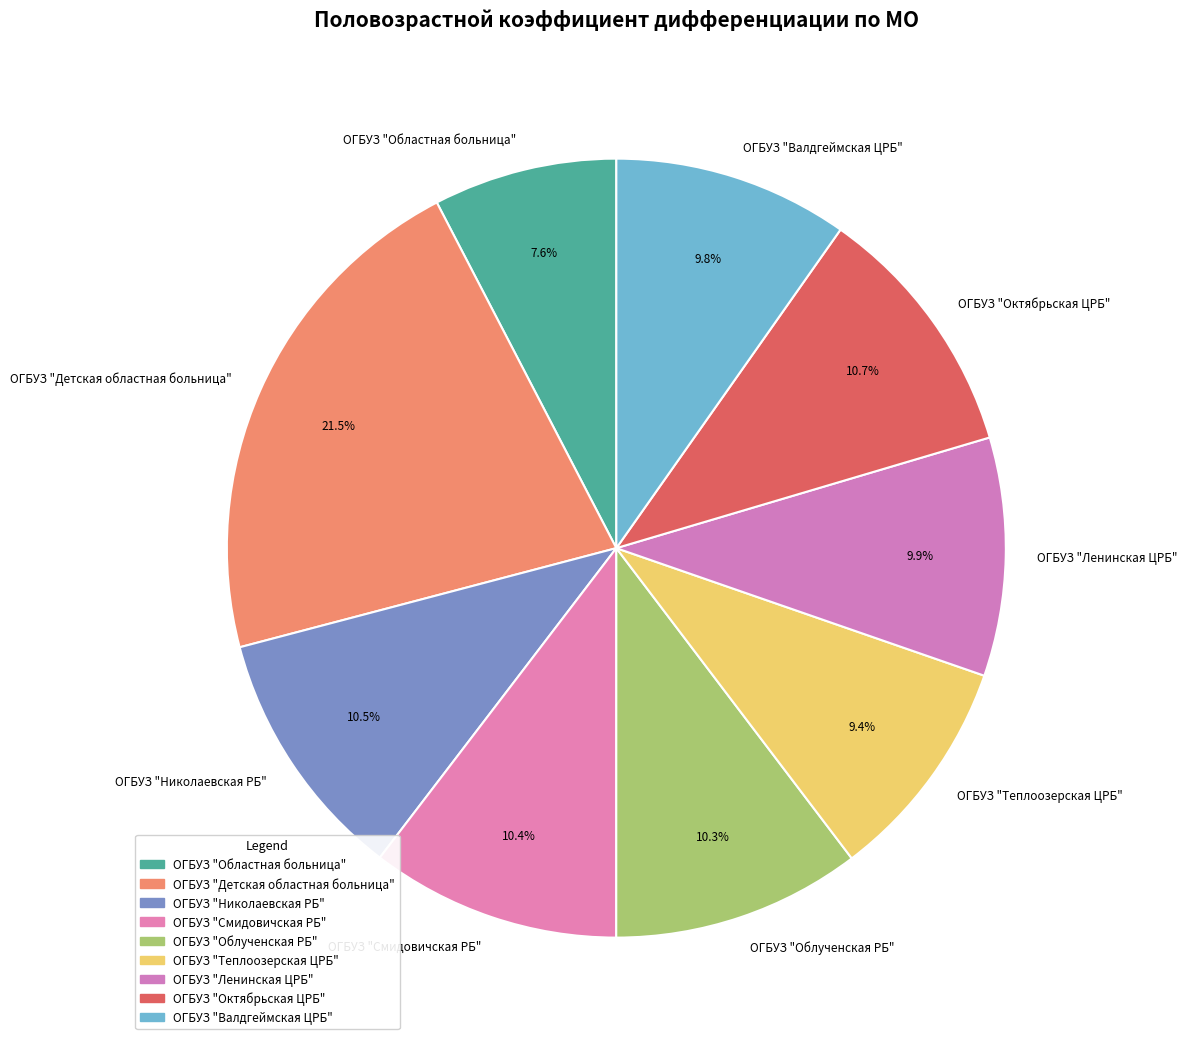

To the nearest percent, what percentage of the pie is ОГБУЗ "Смидовичская РБ"?

10%